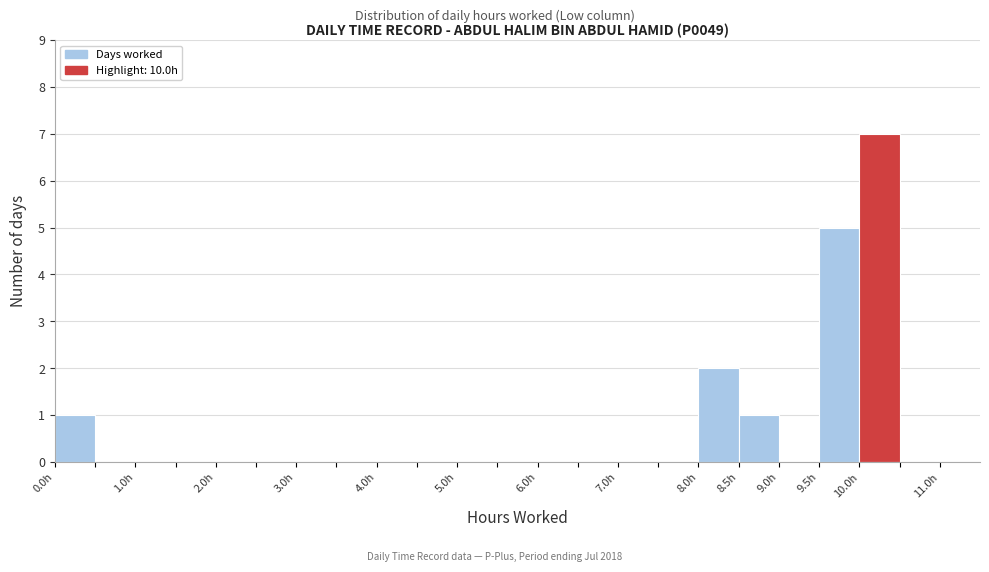

Over which range of the x-axis is the bar tallest?

10.0 to 10.5